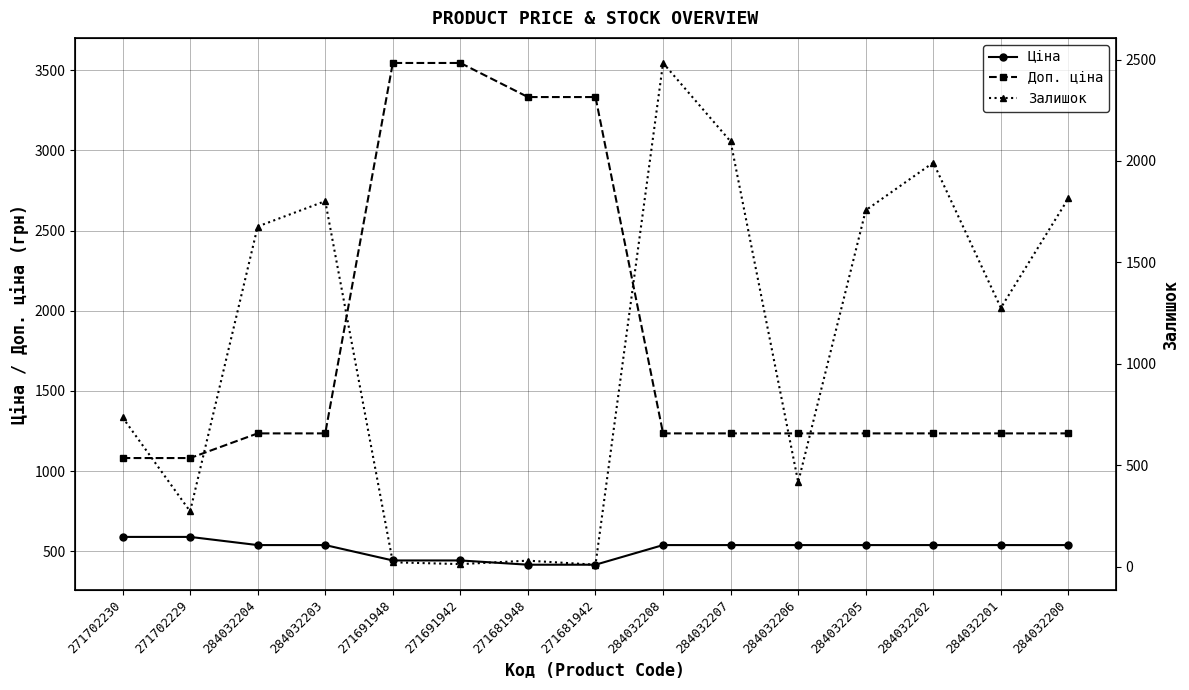

Rank the series at 284032206 from highest to lowest value.

Доп. ціна, Ціна, Залишок